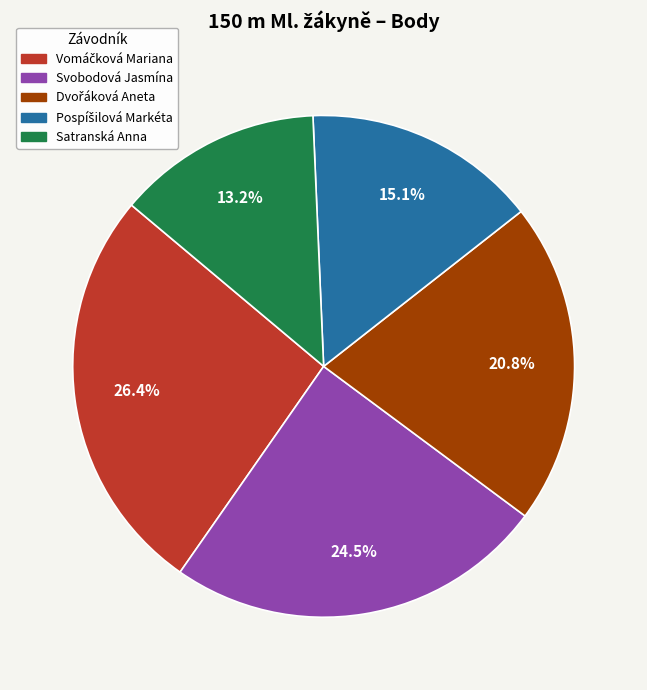

Approximately how many times larger is the value at Svobodová Jasmína compared to Satranská Anna?

1.9